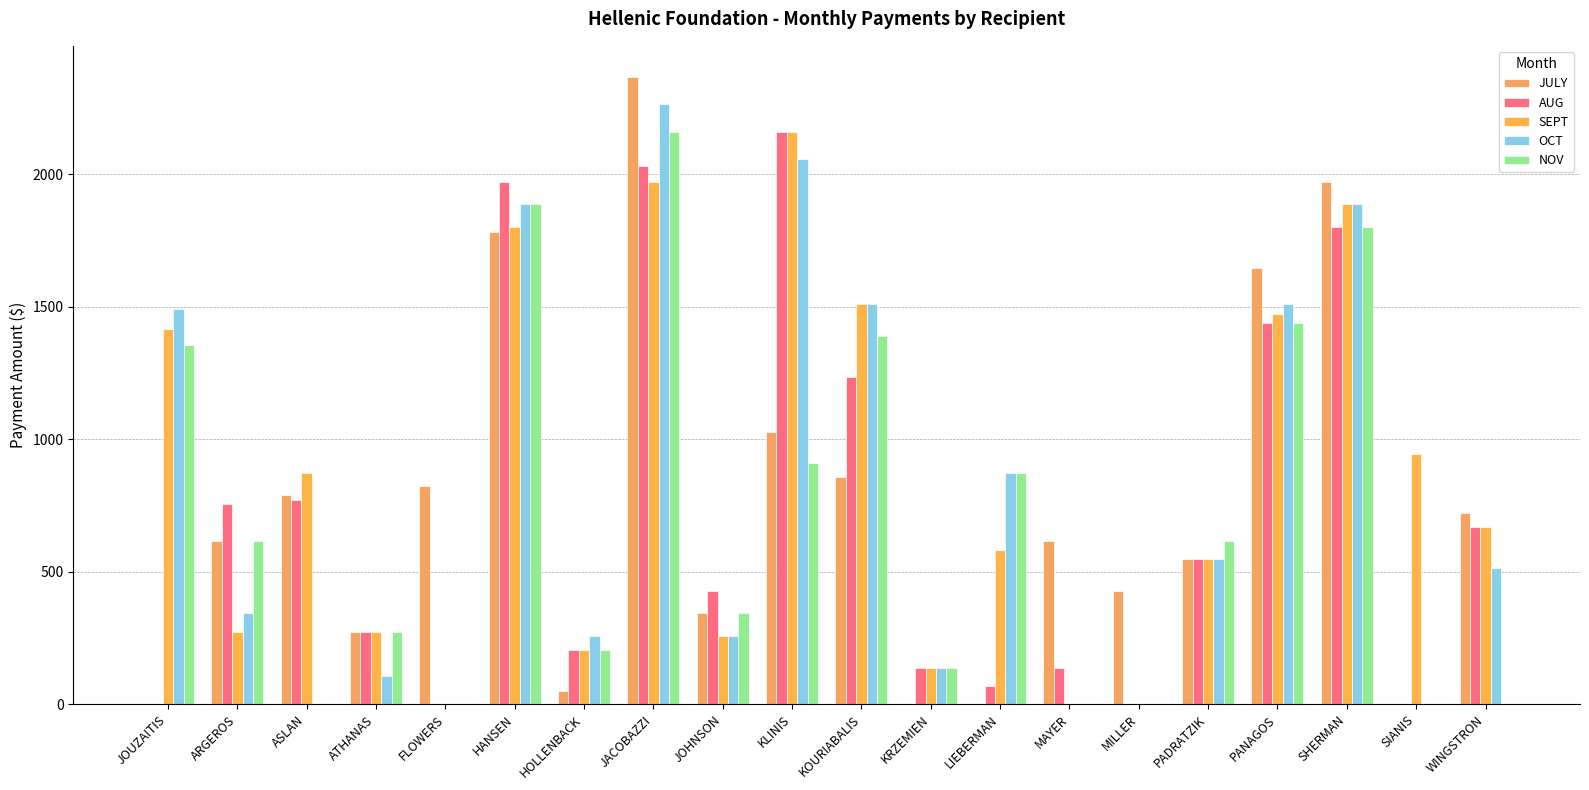

How many distinct data groups are displayed?

5